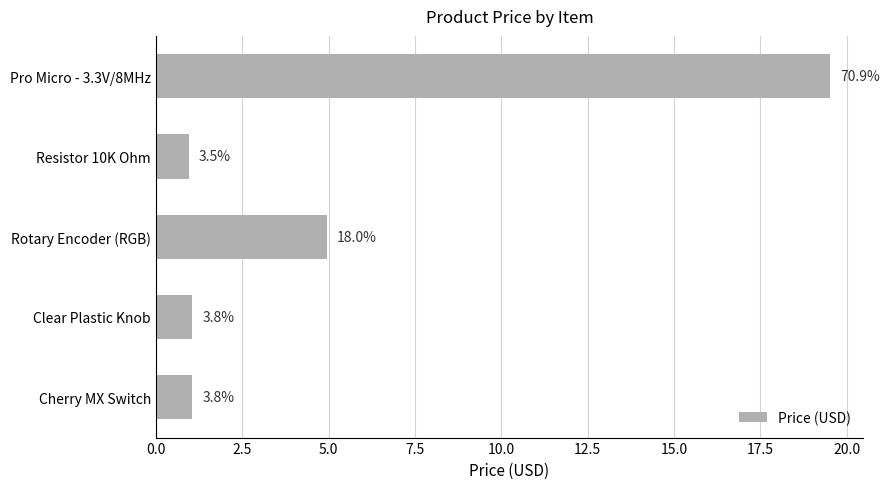

Are the bars horizontal?

Yes